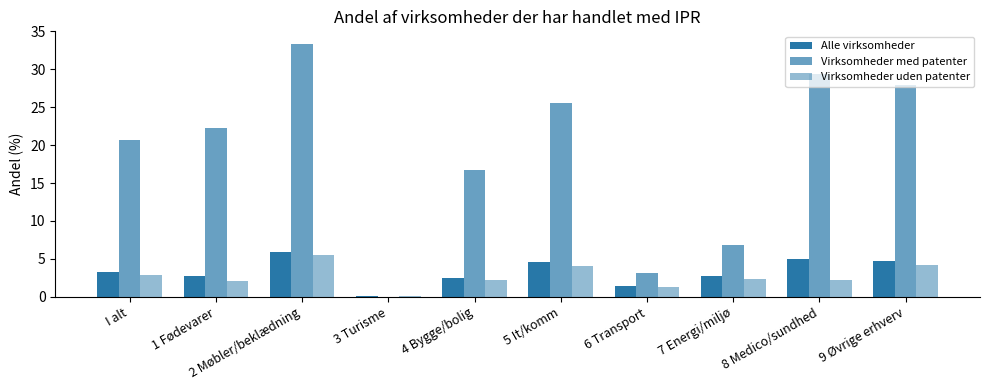

Rank the categories by Alle virksomheder value from highest to lowest.

2 Møbler/beklædning, 8 Medico/sundhed, 9 Øvrige erhverv, 5 It/komm, I alt, 1 Fødevarer, 7 Energi/miljø, 4 Bygge/bolig, 6 Transport, 3 Turisme